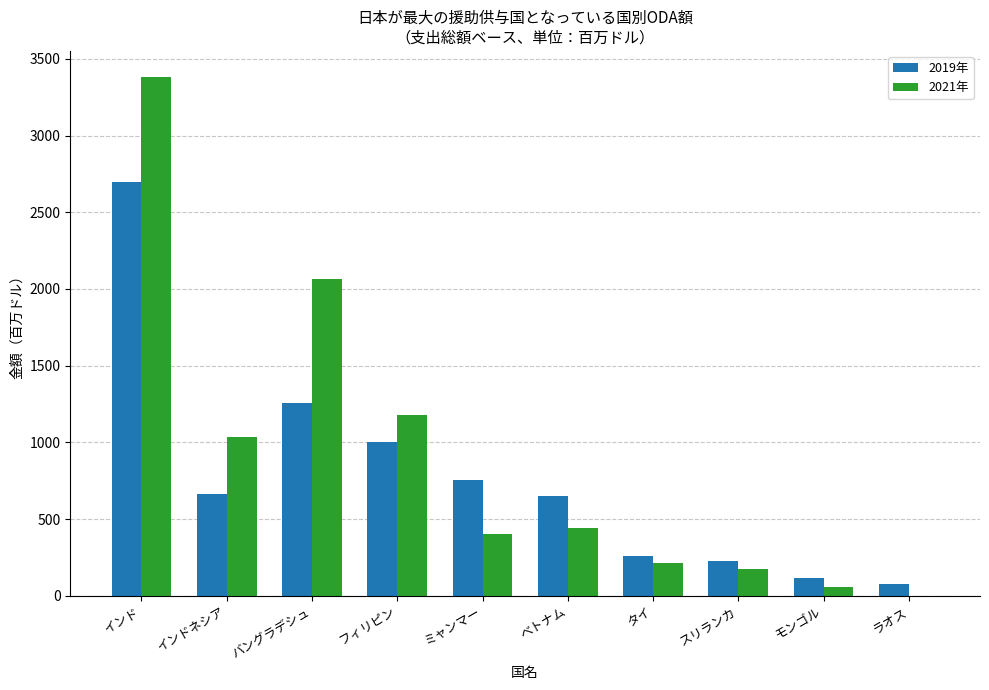

How many groups of bars are there?

10